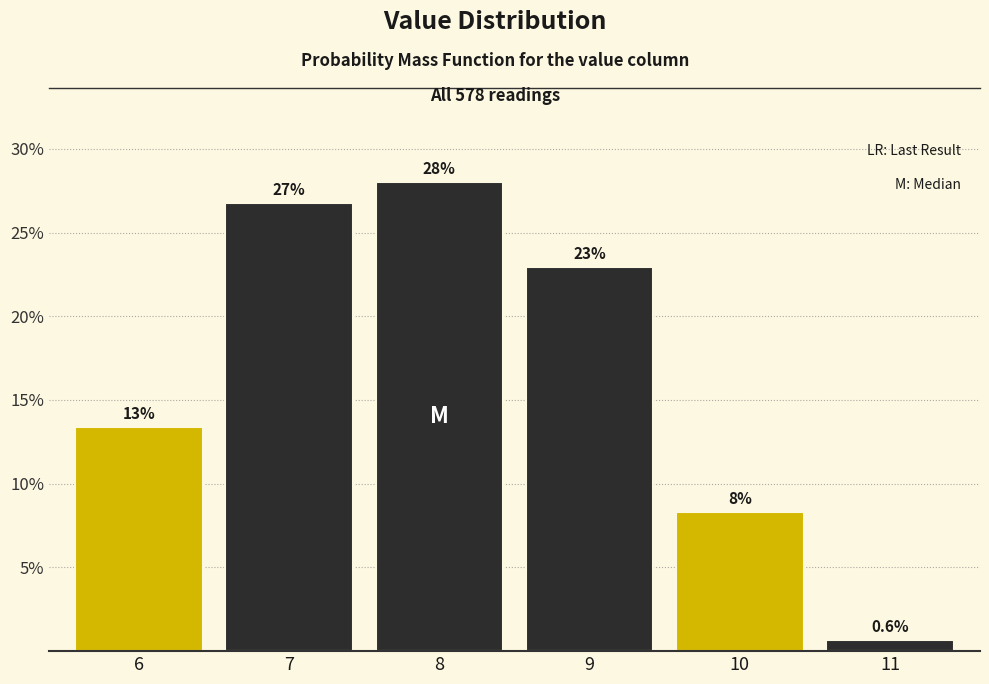

Which range on the x-axis has the tallest bar?

7.5 to 8.5